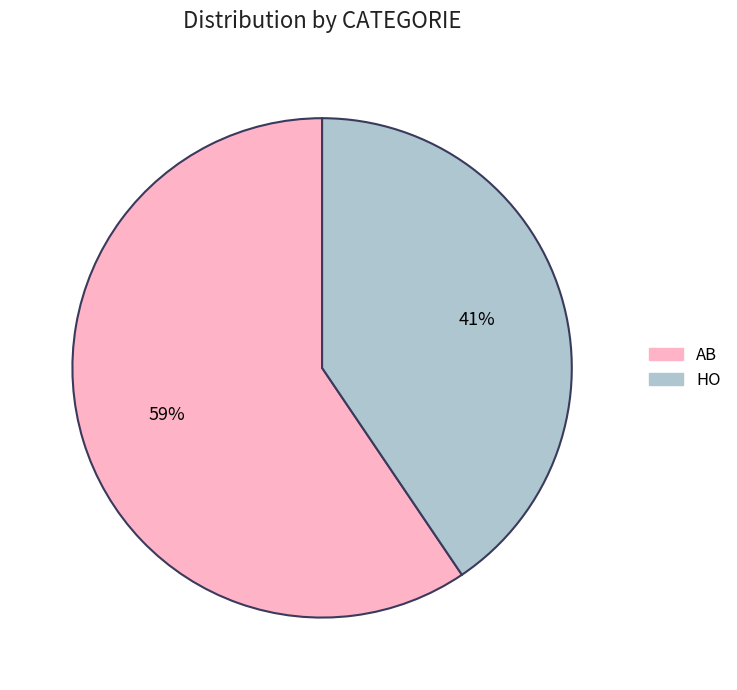

The HO slice represents 41% of the pie. True or false?

True